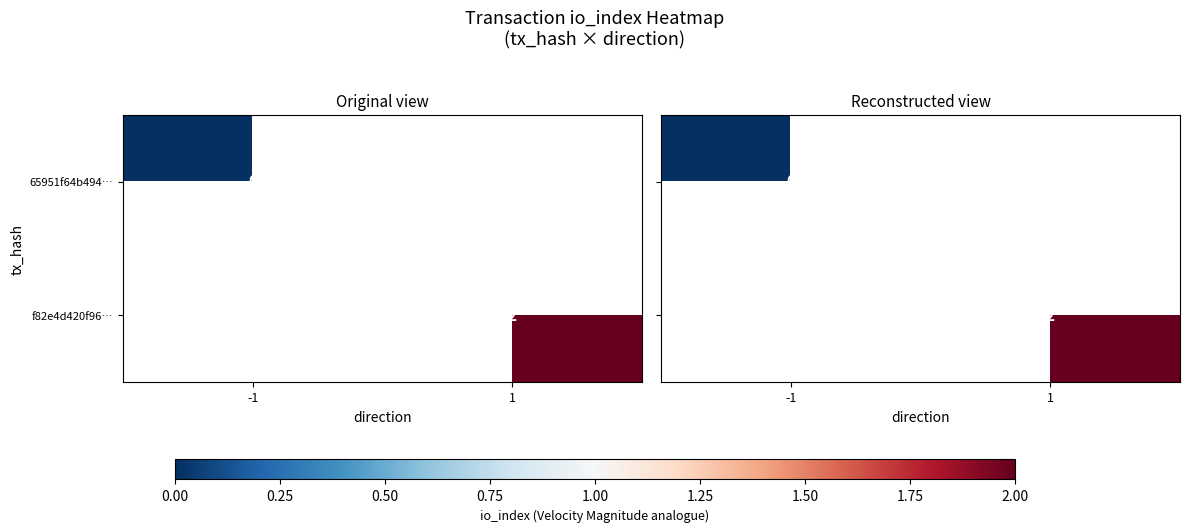

The value of f82e4d420f96… at 1 is 3. True or false?

False